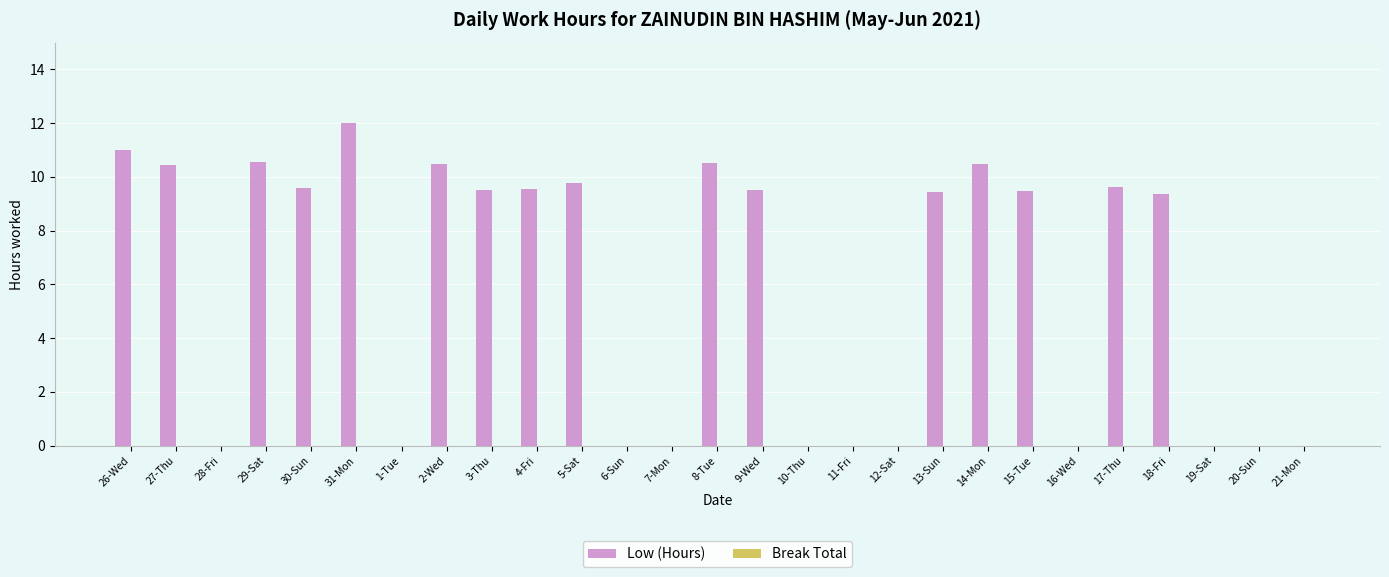

At which category does the chart reach its peak across all series?

31-Mon